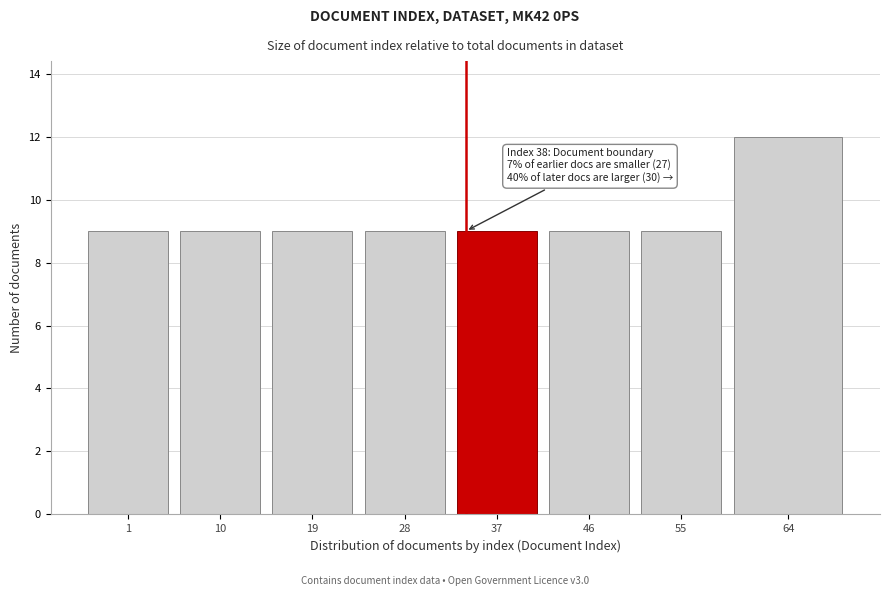

Reading left to right, what are all the values shown in this chart?

9	9	9	9	9	9	9	12